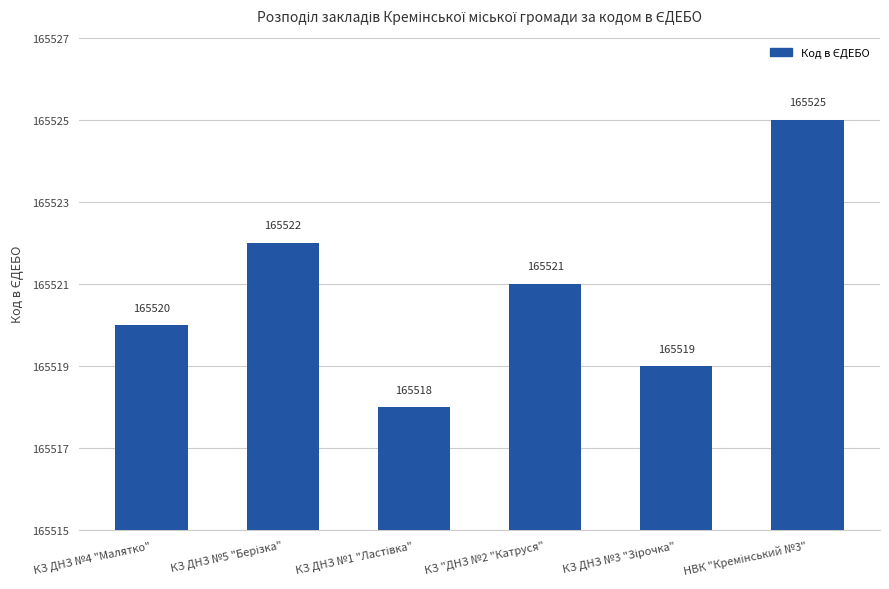

Reading left to right, list all the values displayed in this chart.

165520	165522	165518	165521	165519	165525